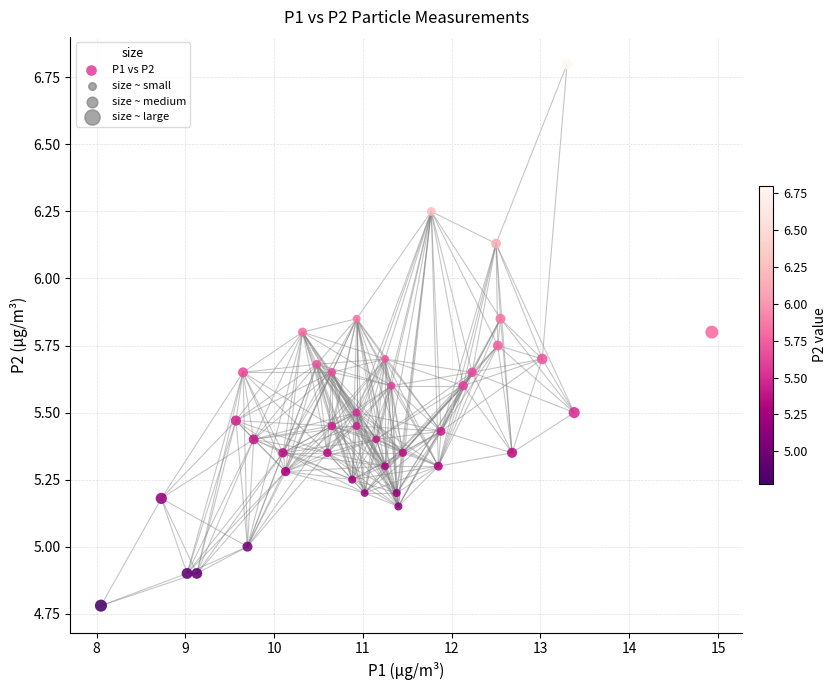

What is the range of Y values (max minus min)?

2.0